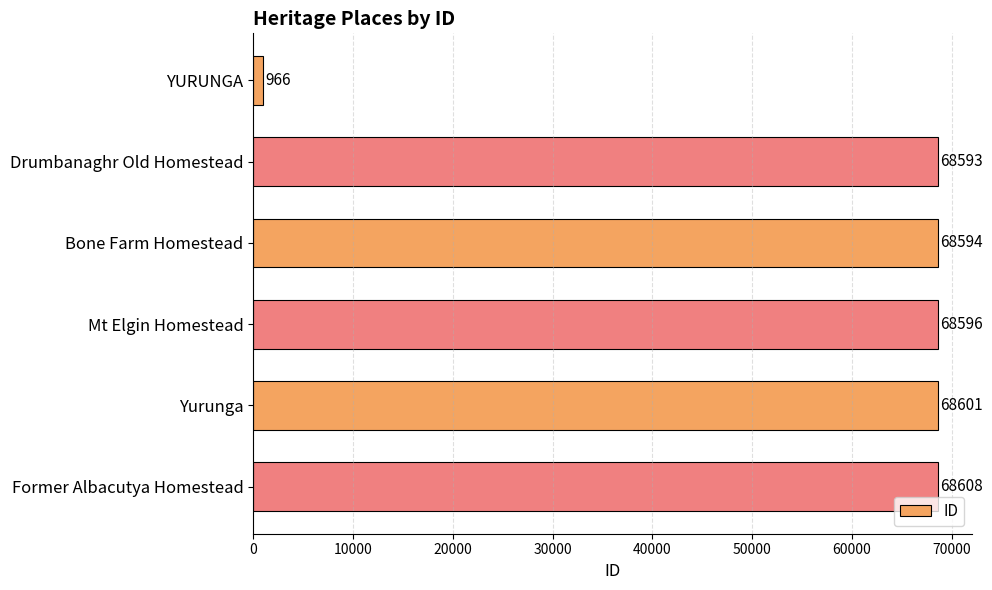

What is the sum of all values?

343958